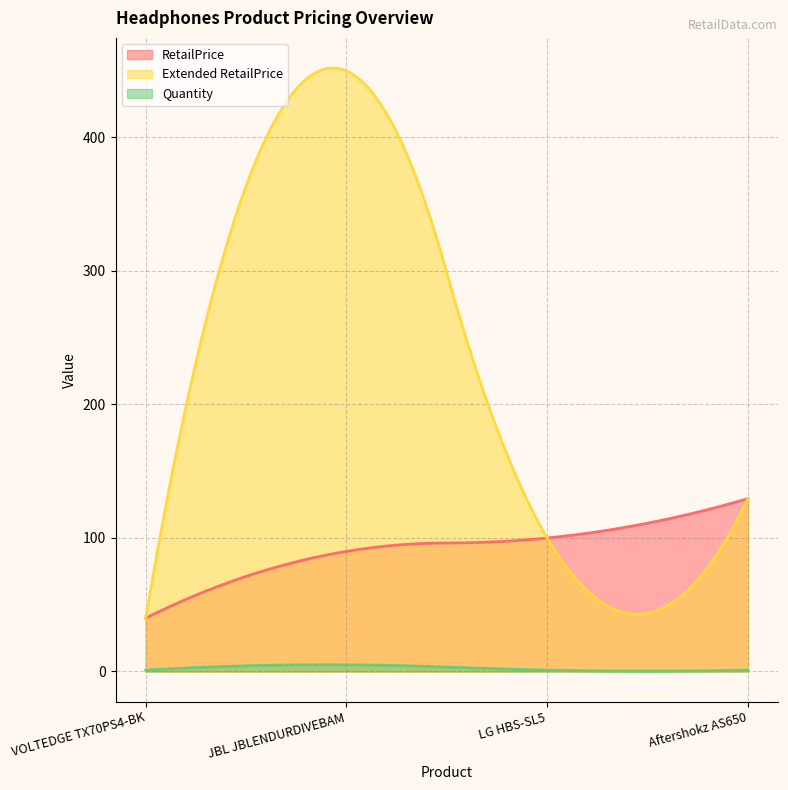

True or false: Extended RetailPrice and RetailPrice cross at least once.

True